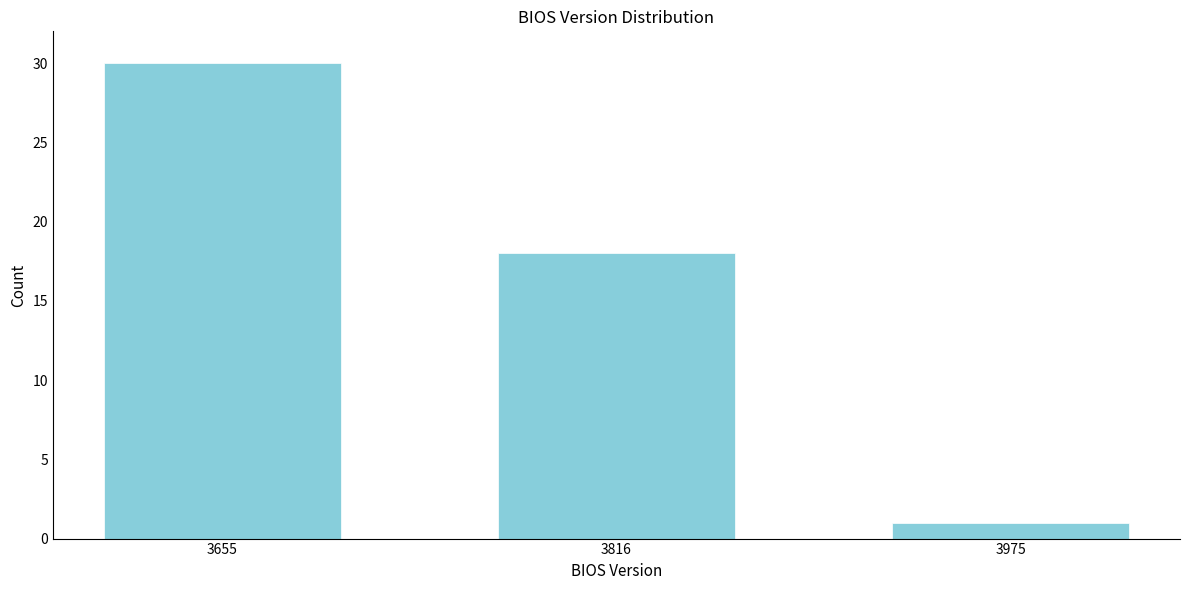

Reading left to right, extract all data points from this chart.

3655=30	3816=18	3975=1